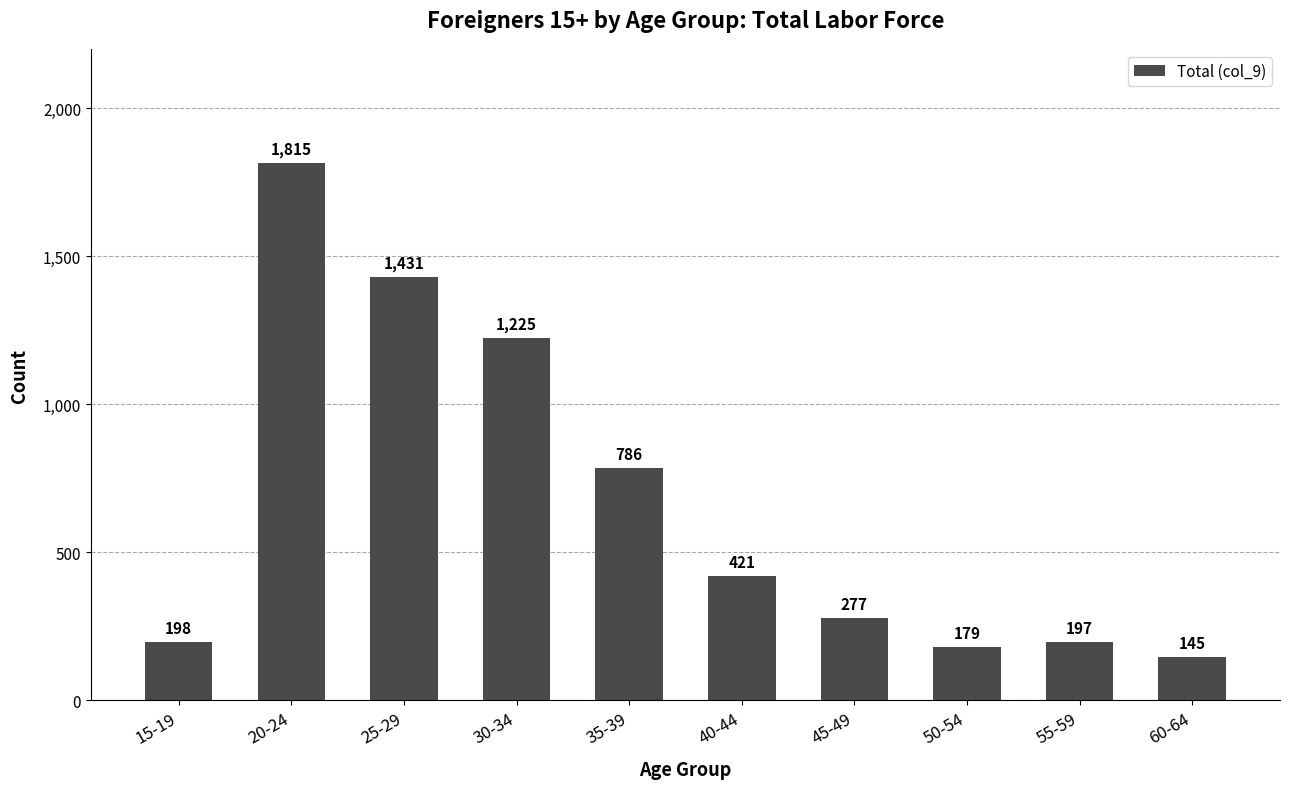

Reading right to left, extract all data points from this chart.

145	197	179	277	421	786	1225	1431	1815	198